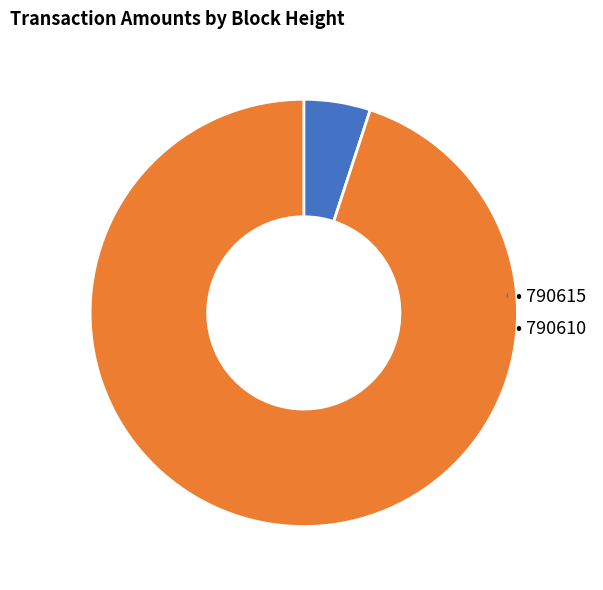

Count the number of slices in the pie.

2